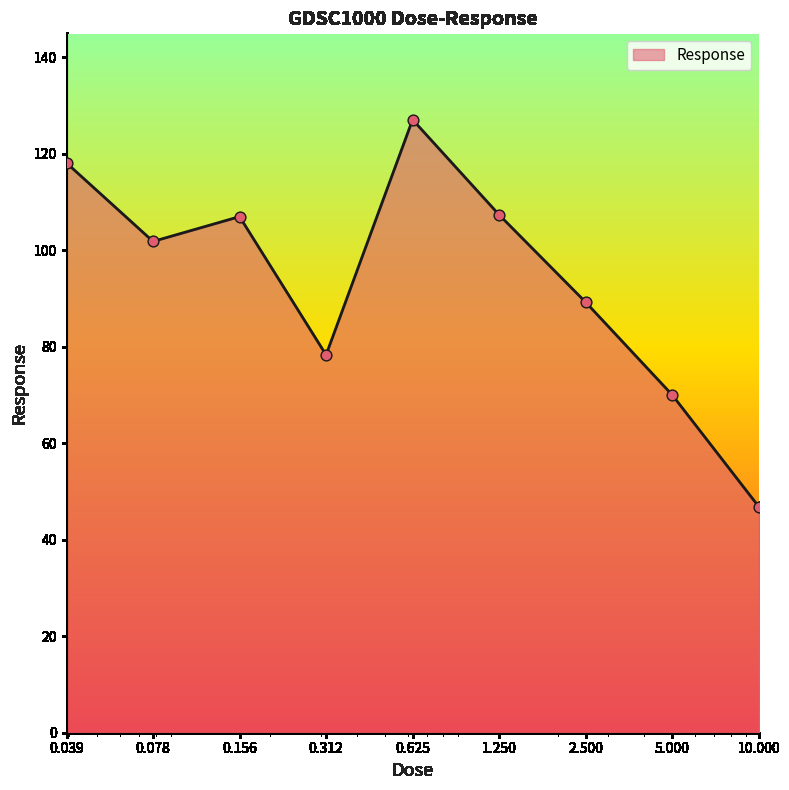

What is the smallest value displayed?

46.9